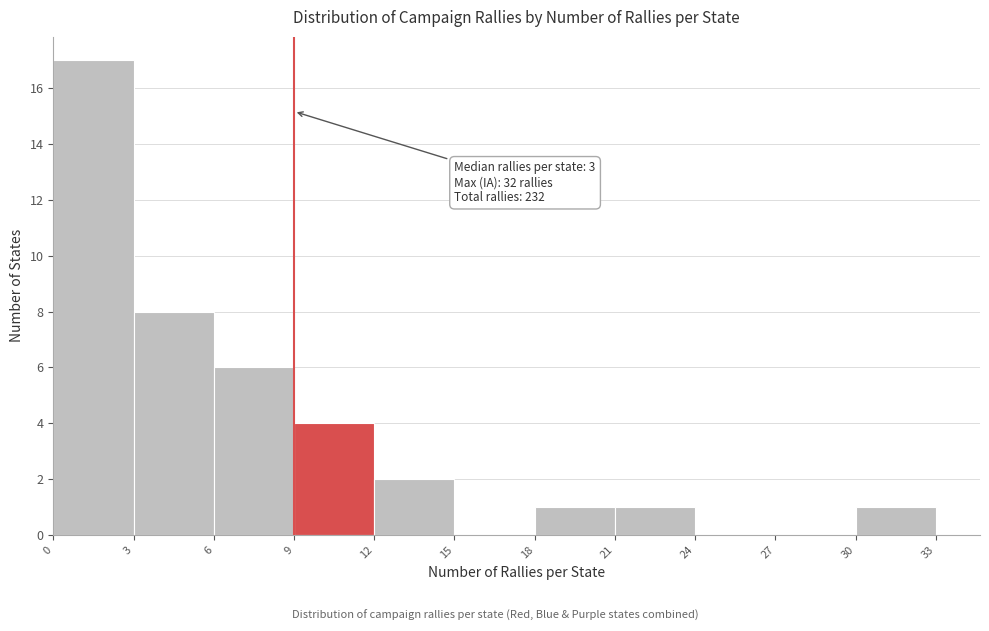

Which range on the x-axis has the tallest bar?

0 to 3